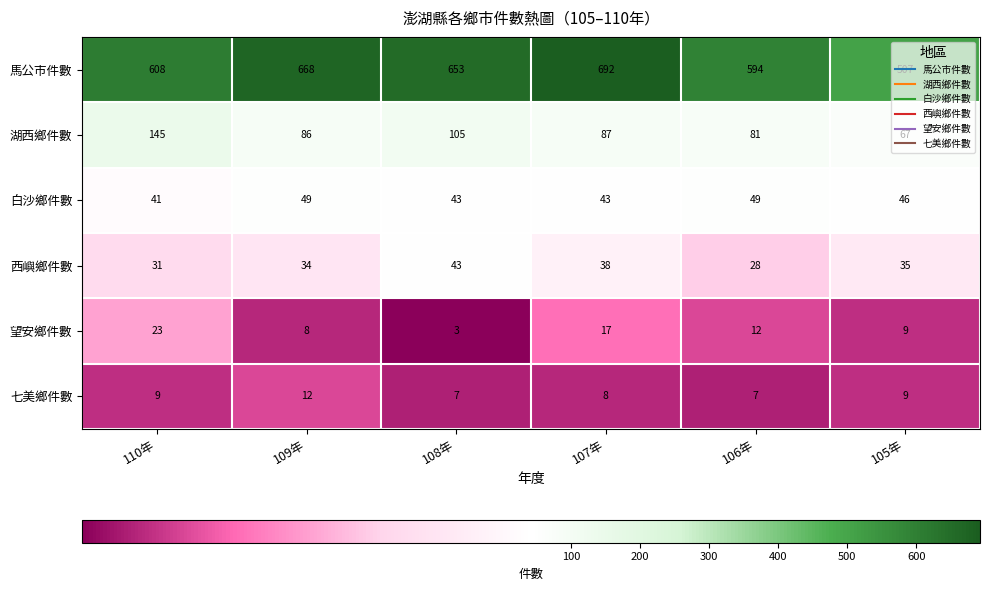

What is the average value of the 西嶼鄉件數 series?

35